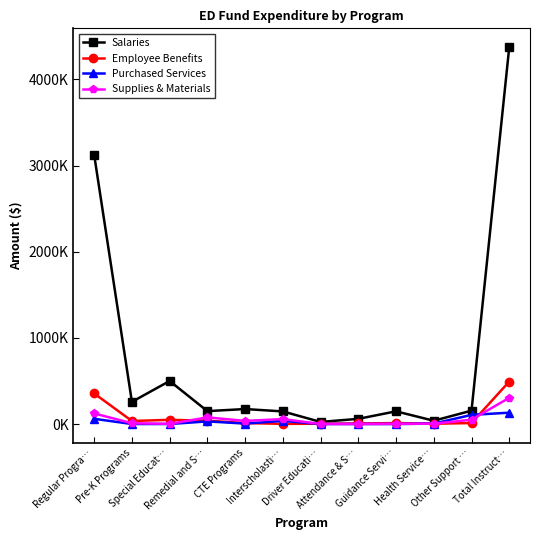

Rank the series by their maximum value, from lowest to highest.

Purchased Services, Supplies & Materials, Employee Benefits, Salaries